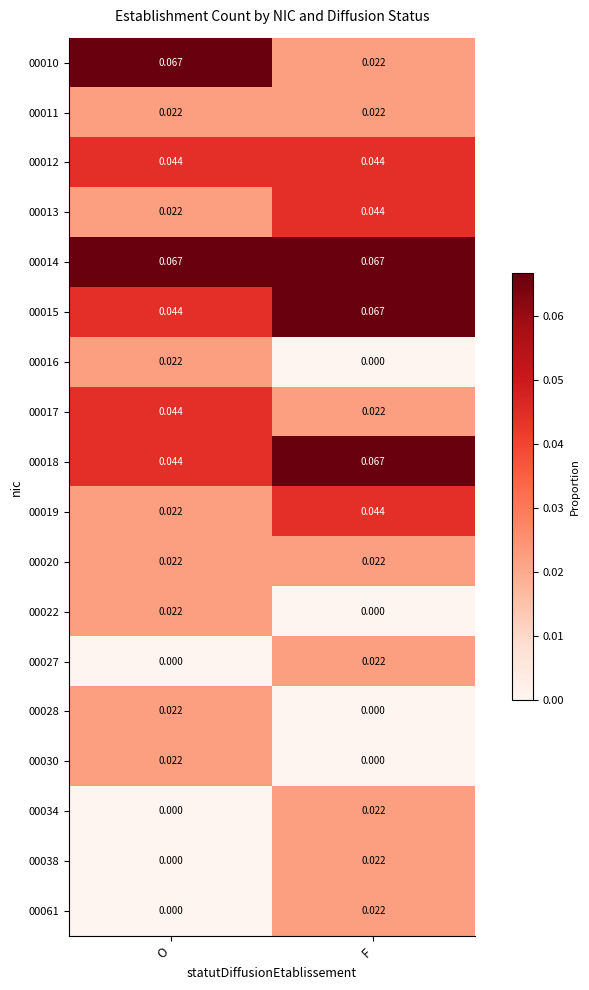

At which category is the sum across all series the highest?

F